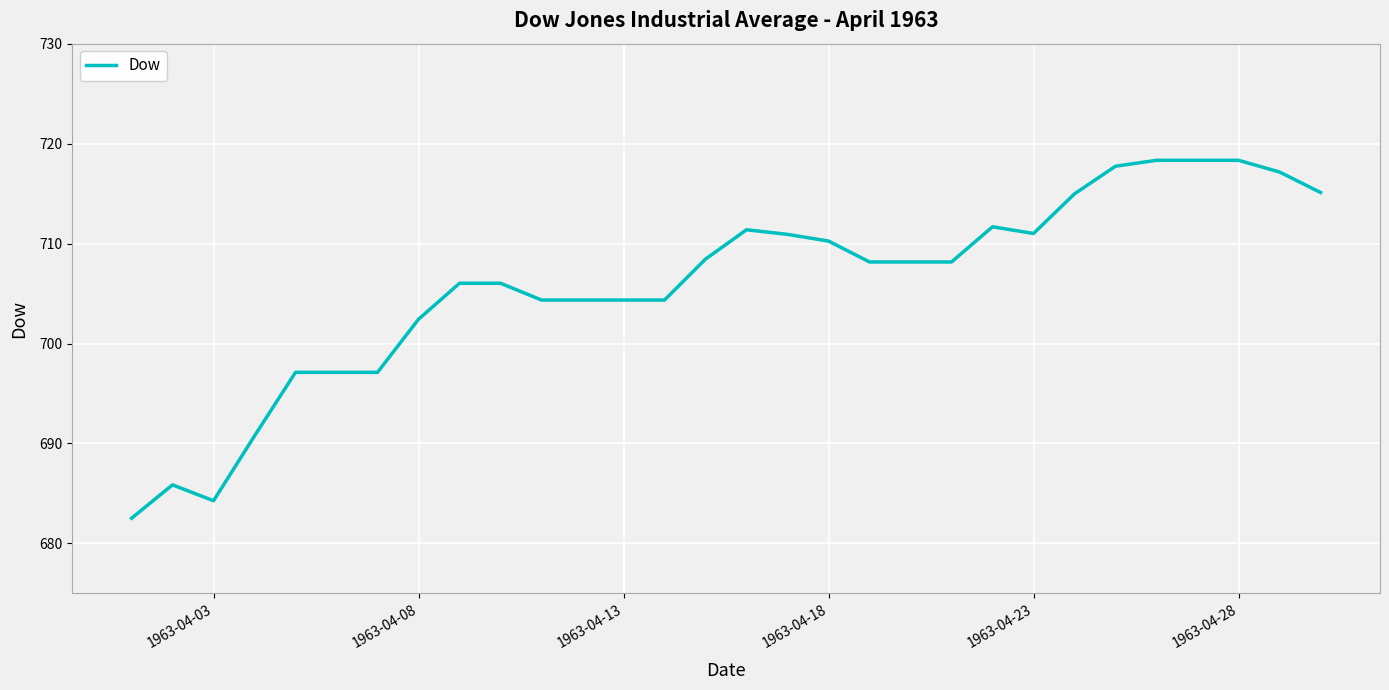

Does the chart display data point markers on the line(s)?

No